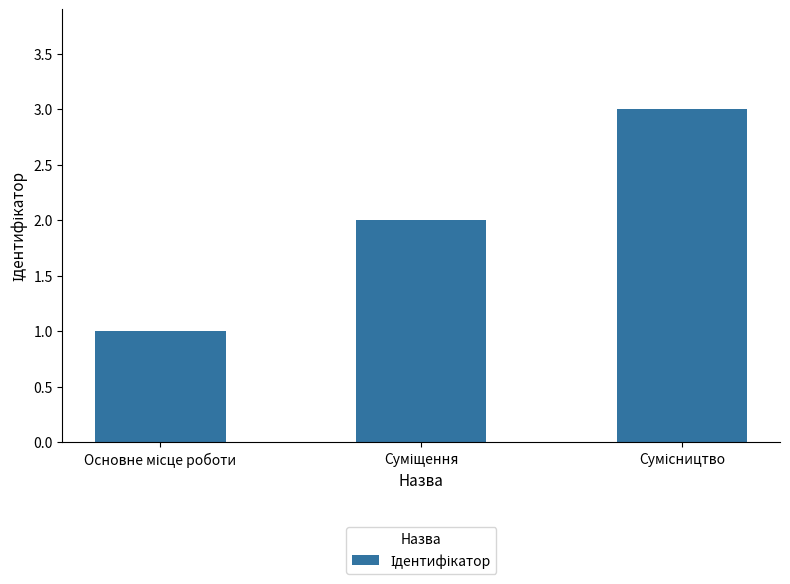

What is the maximum value shown in the chart?

3